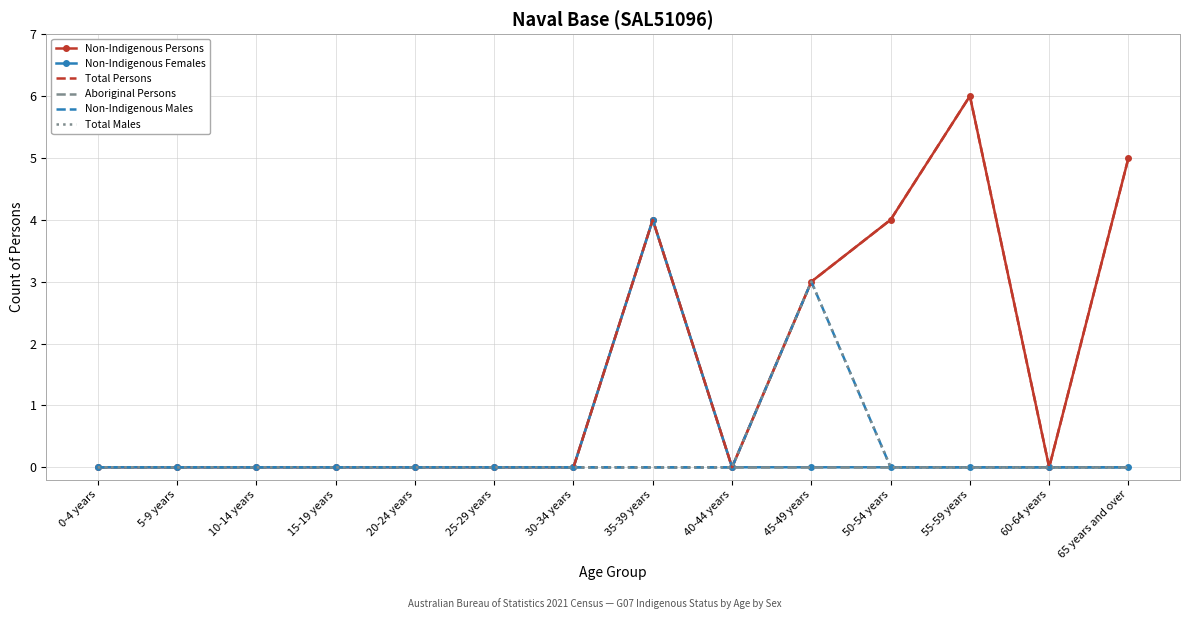

What is the total value across all series at 65 years and over?

10